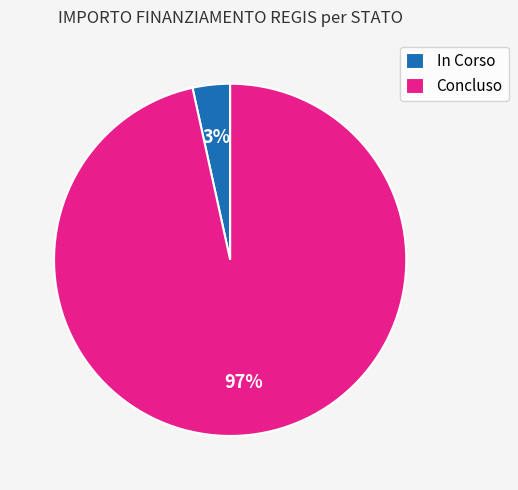

Do In Corso and Concluso together represent more than half of the pie?

Yes